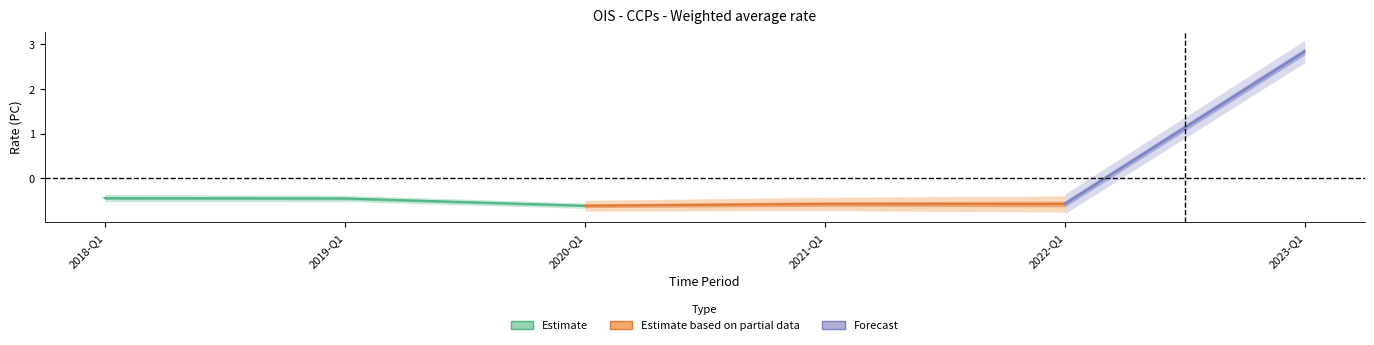

What is the maximum value shown in the chart?

2.8